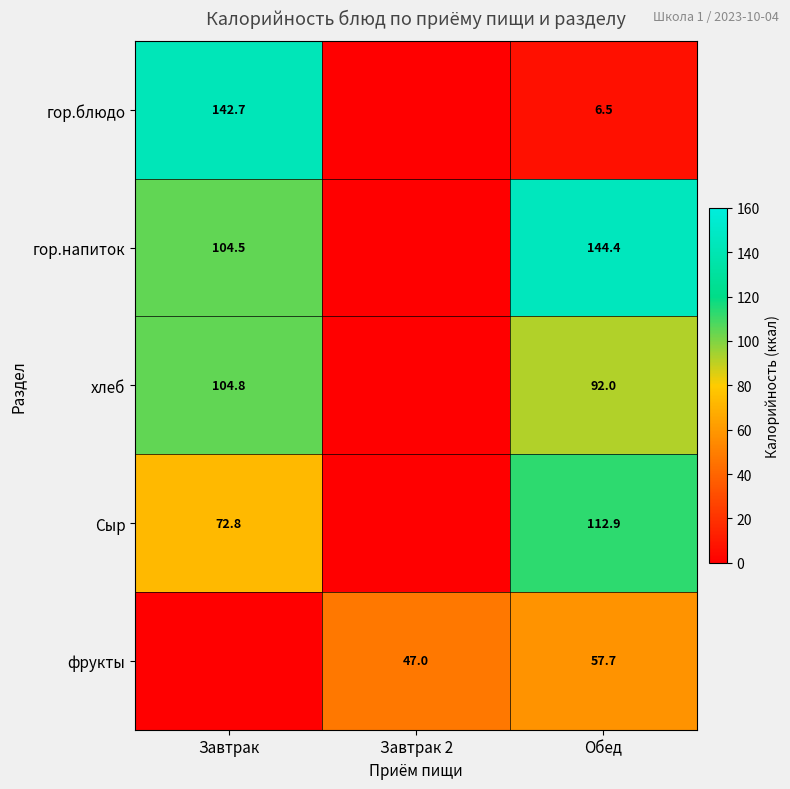

Is the value of хлеб at Обед greater than the value of фрукты at Завтрак 2?

Yes